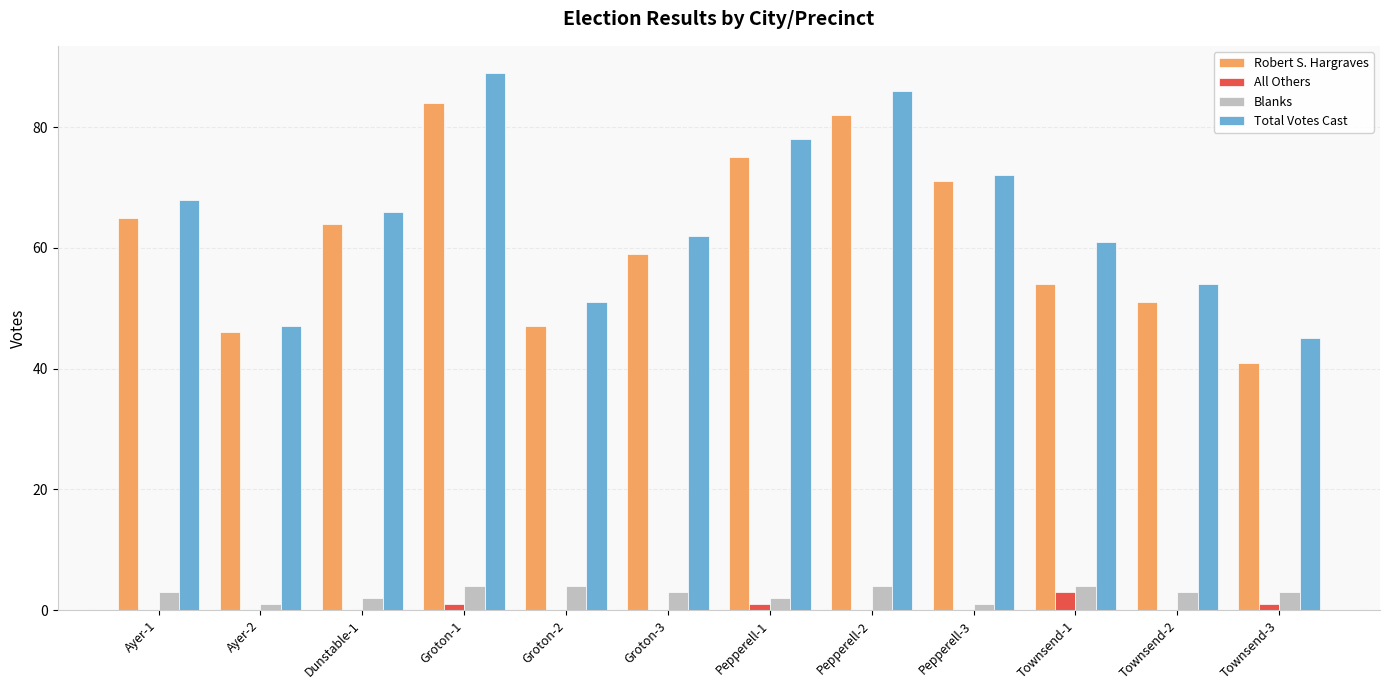

How many groups of bars are there?

12